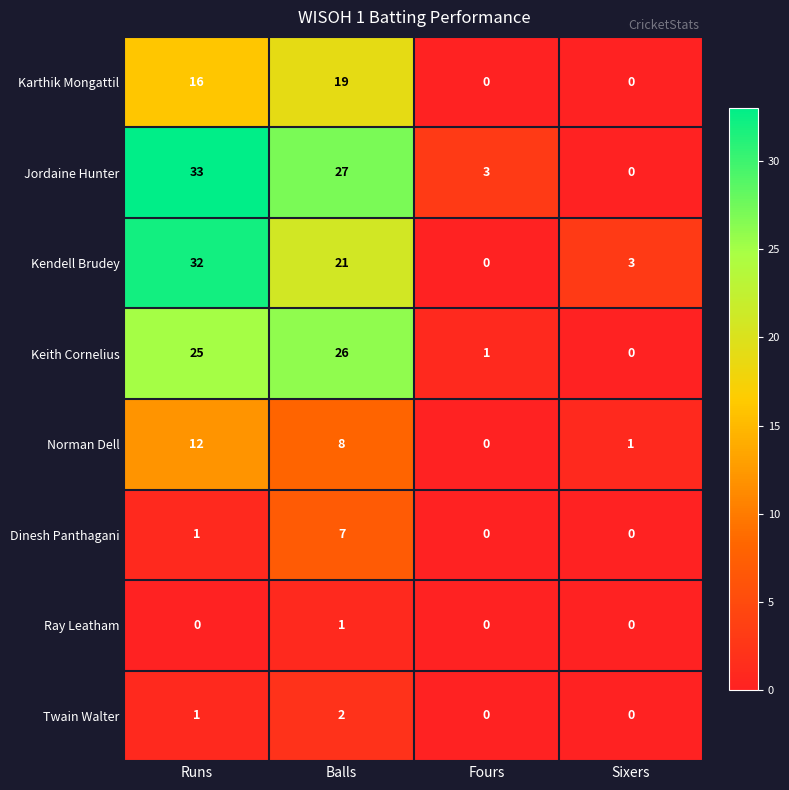

At which category is the sum across all series the highest?

Runs